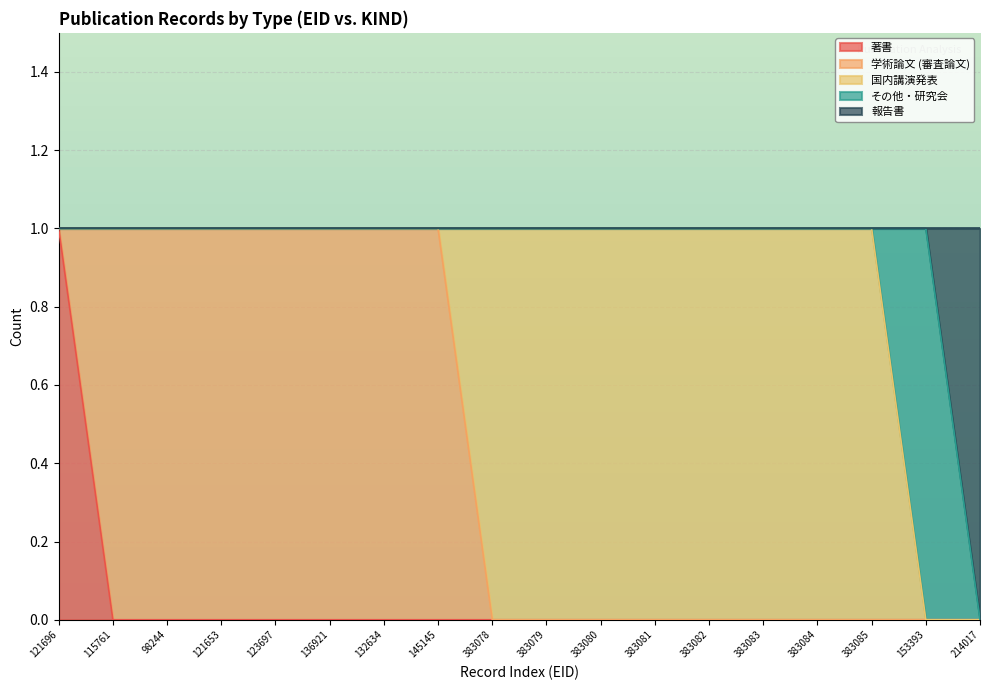

Is the value of 報告書 at 383084 greater than the value of その他・研究会 at 115761?

No